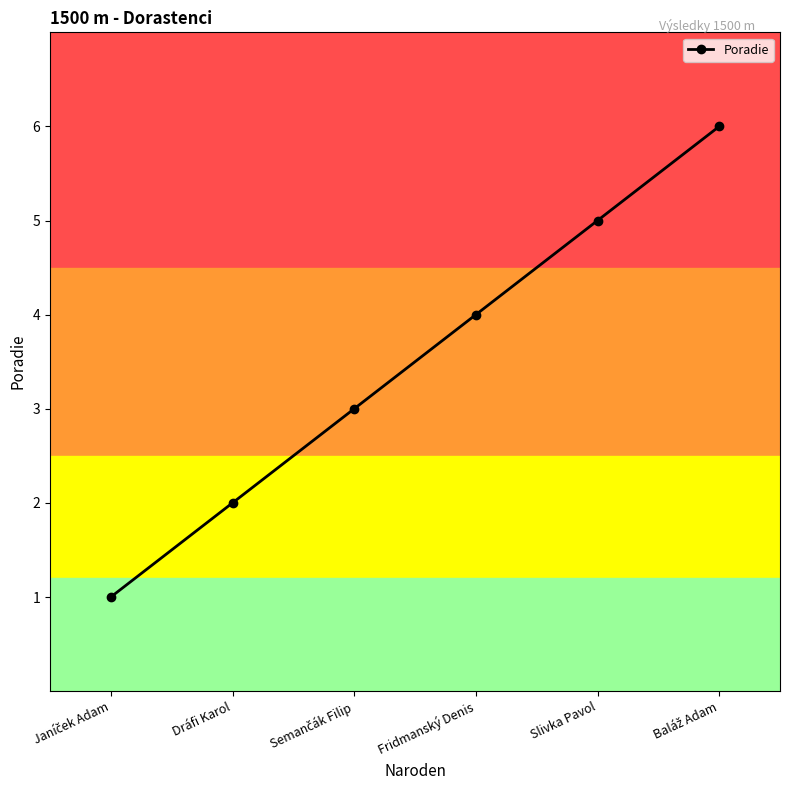

What is the difference between the second highest and second lowest values?

3